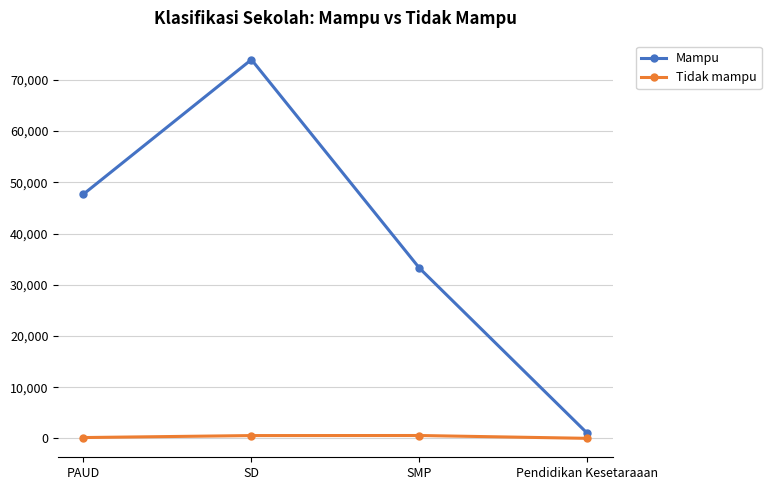

How many data points does each series have?

4